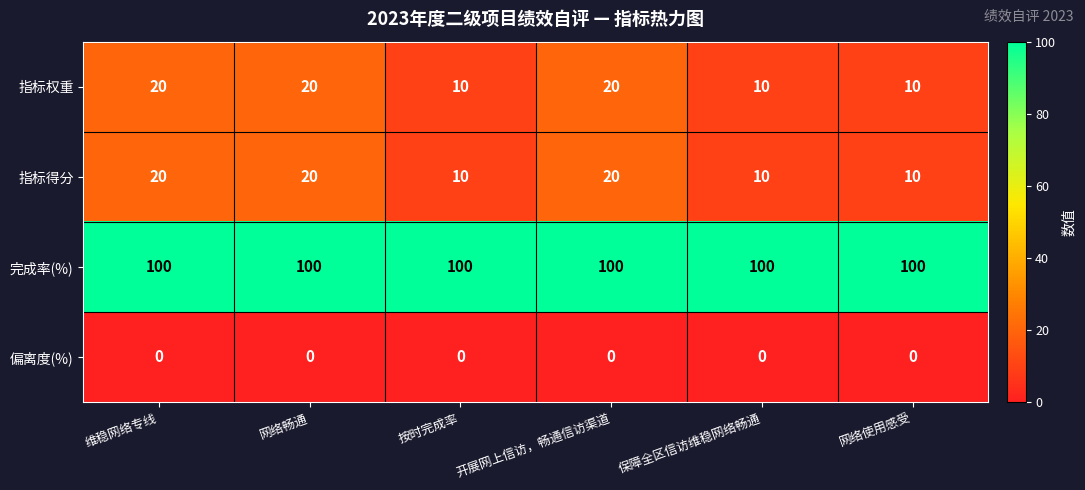

Which series has the largest total across all categories?

完成率(%)